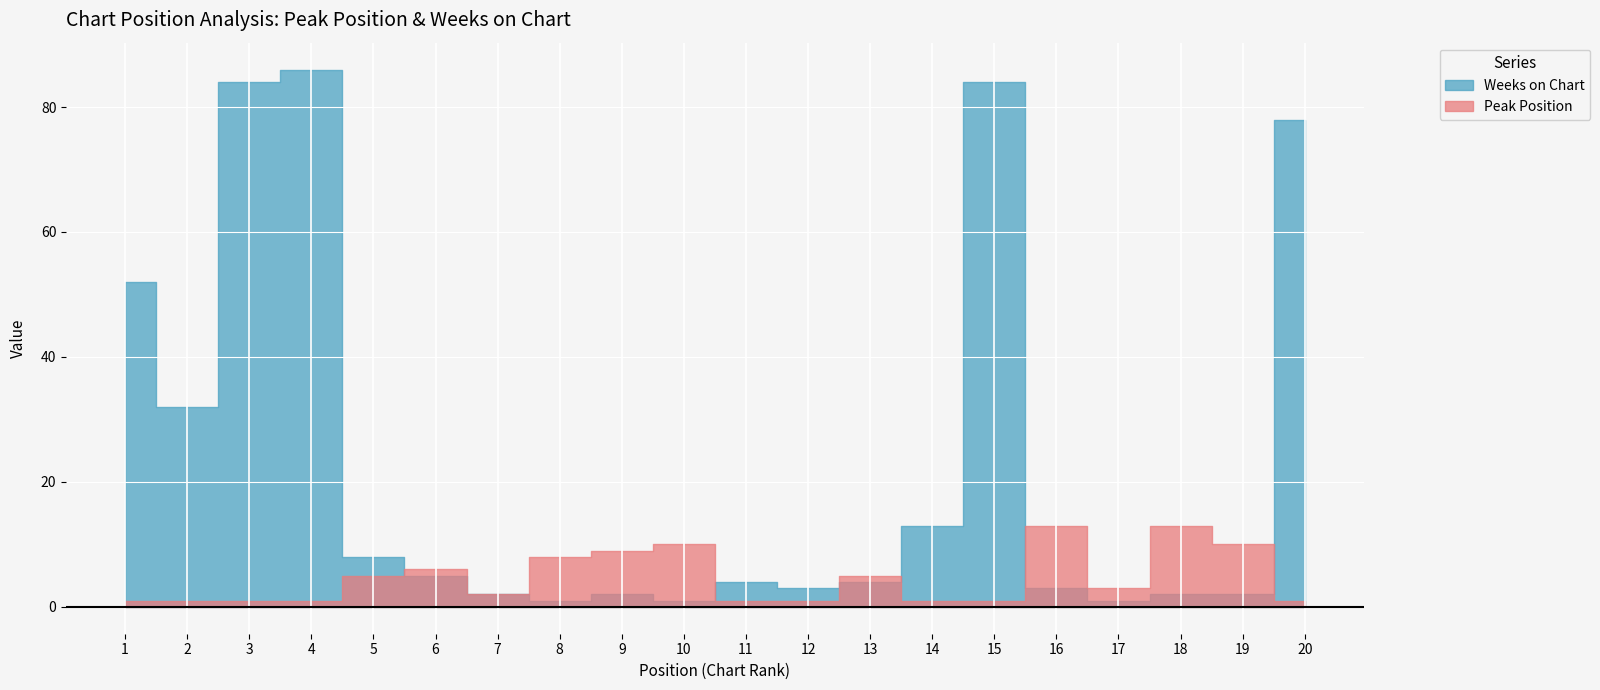

What is the maximum value shown in the chart?

86